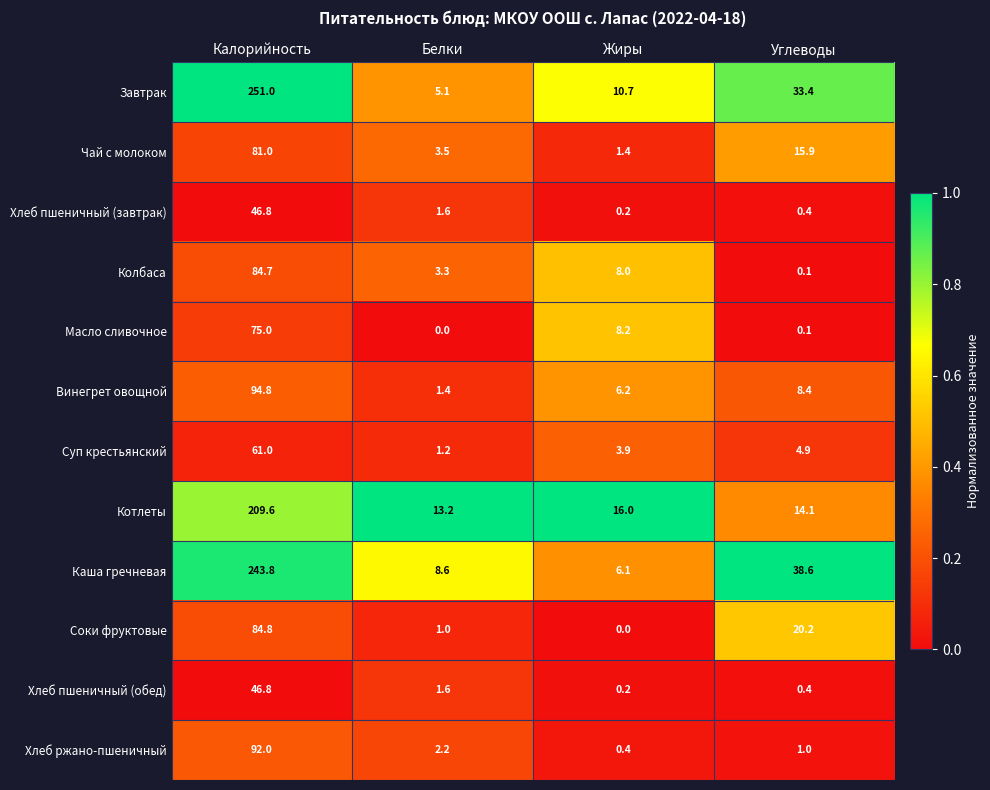

How many data points does each series have?

4